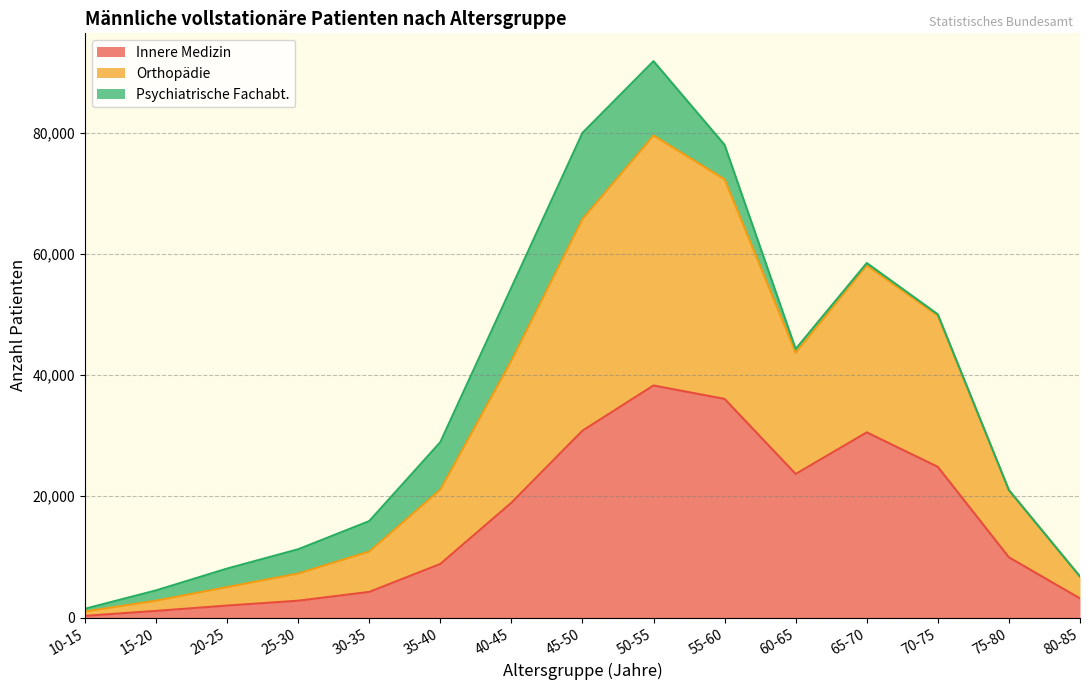

What is the value of the Innere Medizin point at the 15th from the left?

3150